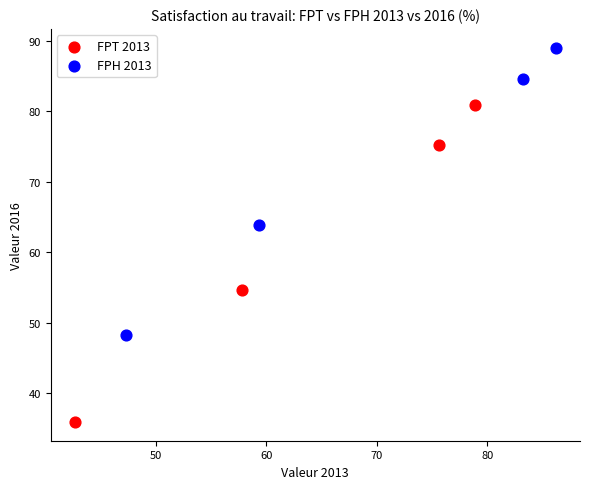

Which series contains the lowest Y value?

FPT 2013